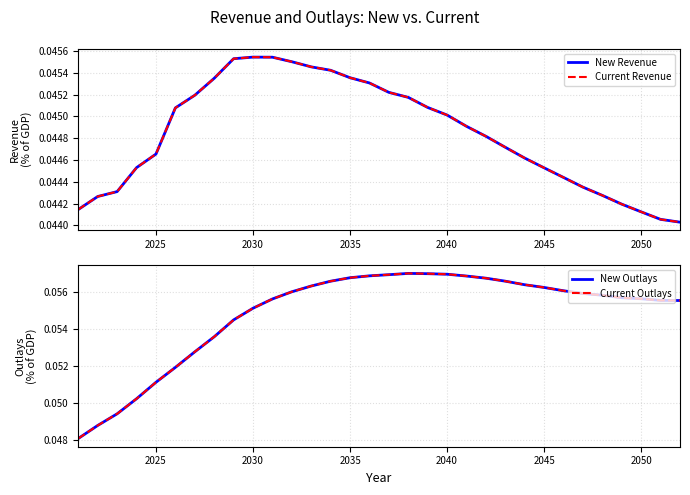

Reading left to right, extract all data points from this chart.

New Revenue: 0.0	0.0	0.0	0.0	0.0	0.0	0.0	0.0	0.0	0.0	0.0	0.0	0.0	0.0	0.0	0.0	0.0	0.0	0.0	0.0	0.0	0.0	0.0	0.0	0.0	0.0	0.0	0.0	0.0	0.0	0.0	0.0
Current Revenue: 0.0	0.0	0.0	0.0	0.0	0.0	0.0	0.0	0.0	0.0	0.0	0.0	0.0	0.0	0.0	0.0	0.0	0.0	0.0	0.0	0.0	0.0	0.0	0.0	0.0	0.0	0.0	0.0	0.0	0.0	0.0	0.0
New Outlays: 0.0	0.0	0.0	0.1	0.1	0.1	0.1	0.1	0.1	0.1	0.1	0.1	0.1	0.1	0.1	0.1	0.1	0.1	0.1	0.1	0.1	0.1	0.1	0.1	0.1	0.1	0.1	0.1	0.1	0.1	0.1	0.1
Current Outlays: 0.0	0.0	0.0	0.1	0.1	0.1	0.1	0.1	0.1	0.1	0.1	0.1	0.1	0.1	0.1	0.1	0.1	0.1	0.1	0.1	0.1	0.1	0.1	0.1	0.1	0.1	0.1	0.1	0.1	0.1	0.1	0.1